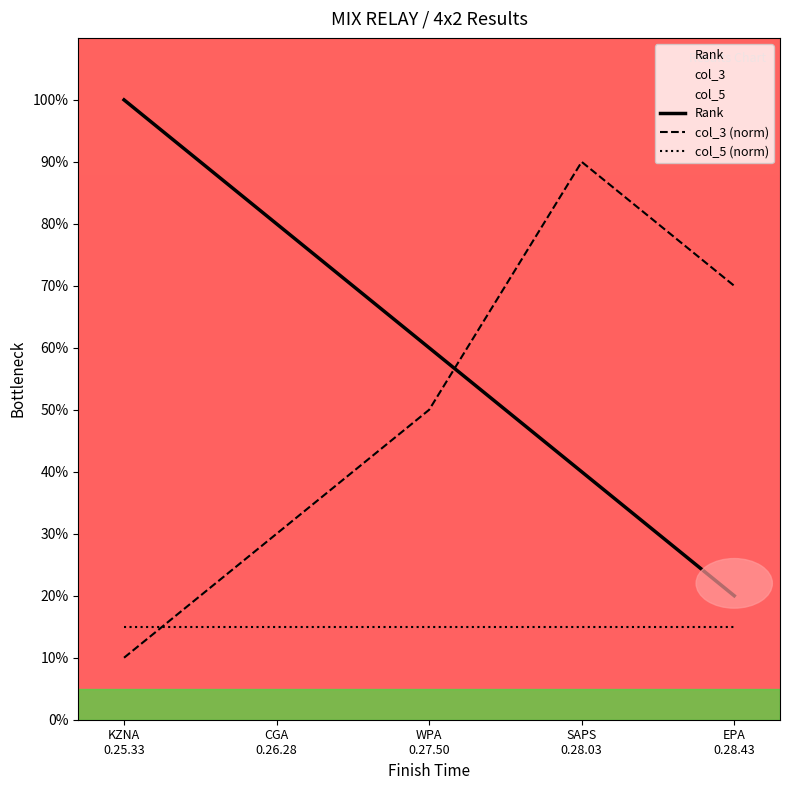

What is the label of the 3rd point from the right?

WPA
0.27.50